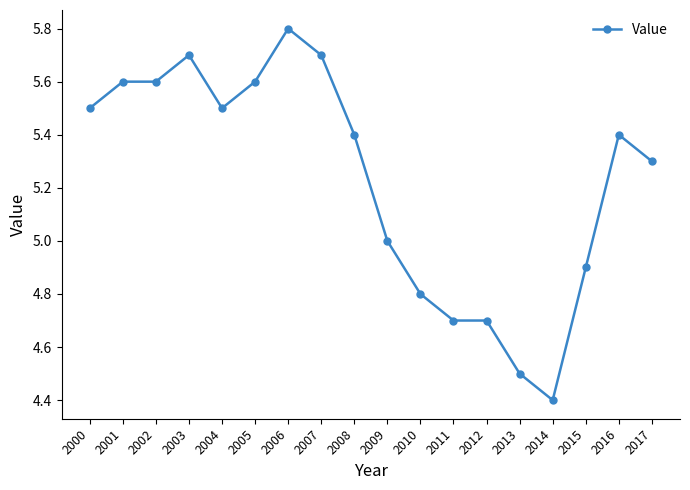

Where is the data nearest to the value 5?

2009